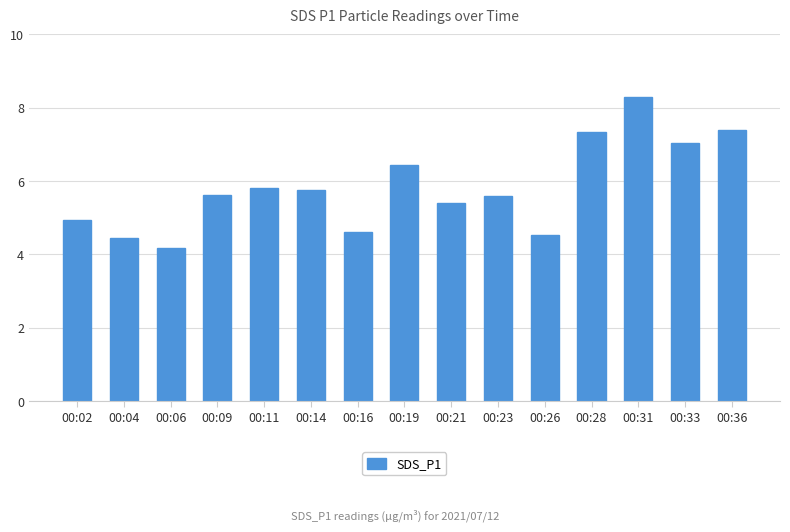

What value does the data have at 00:19?

6.5